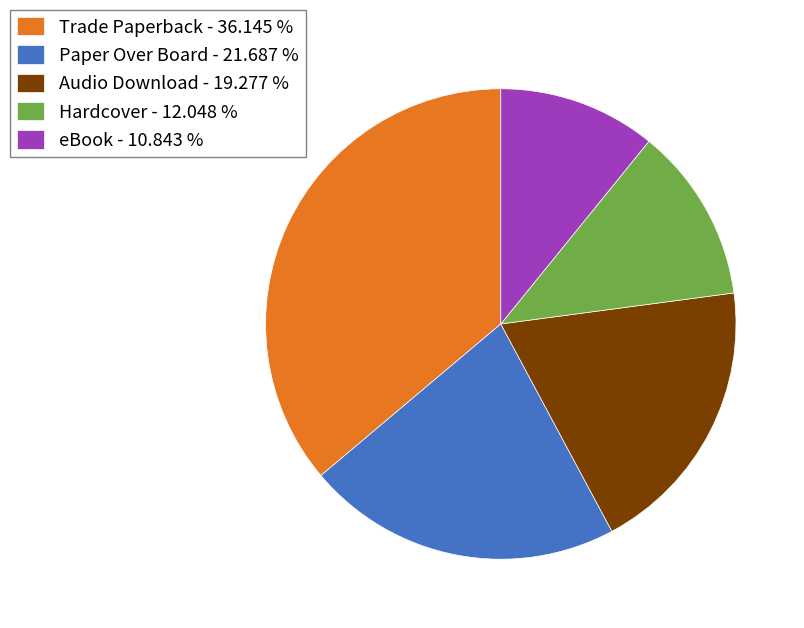

How many segments does this pie chart have?

5